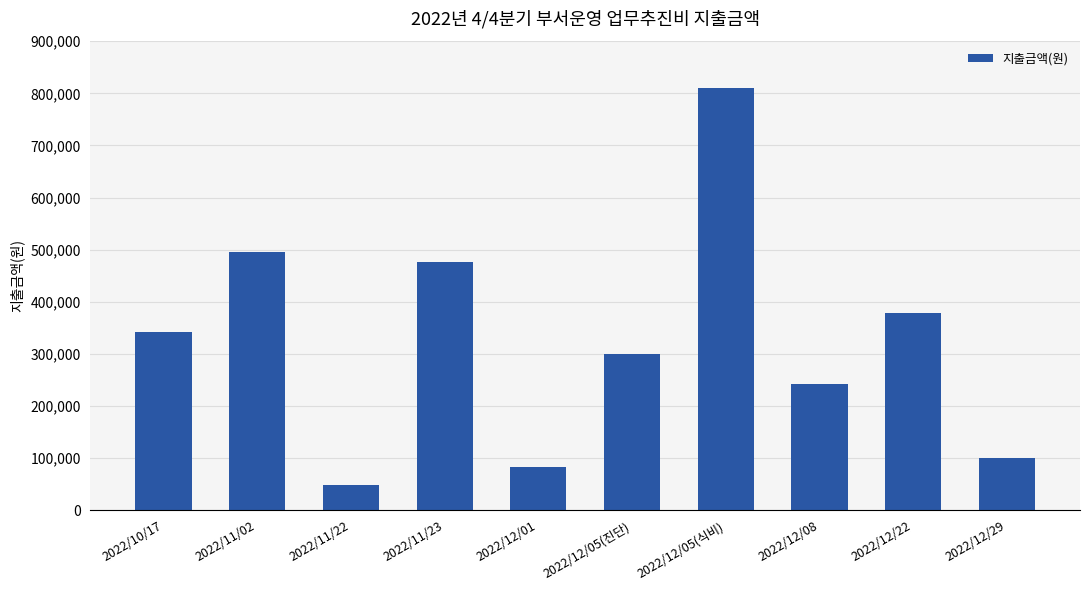

What is the difference between the values at 2022/12/08 and 2022/12/05(진단)?

57930